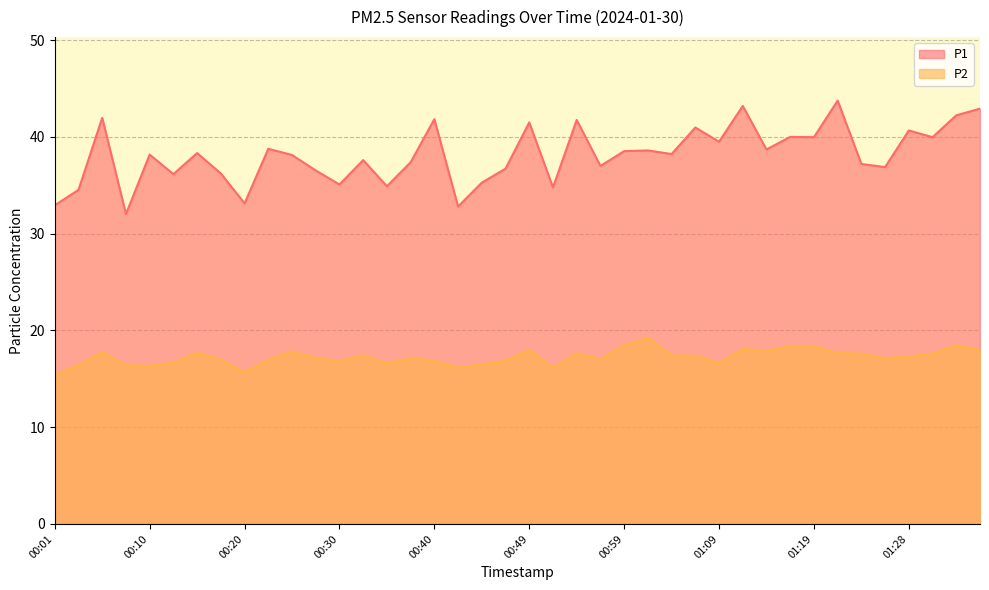

What is the approximate value of P2 at 00:45?

16.5